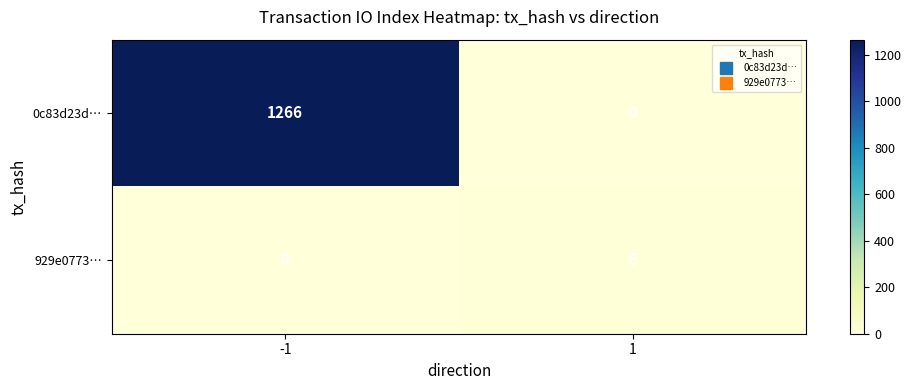

At how many categories does at least one series exceed 860?

1